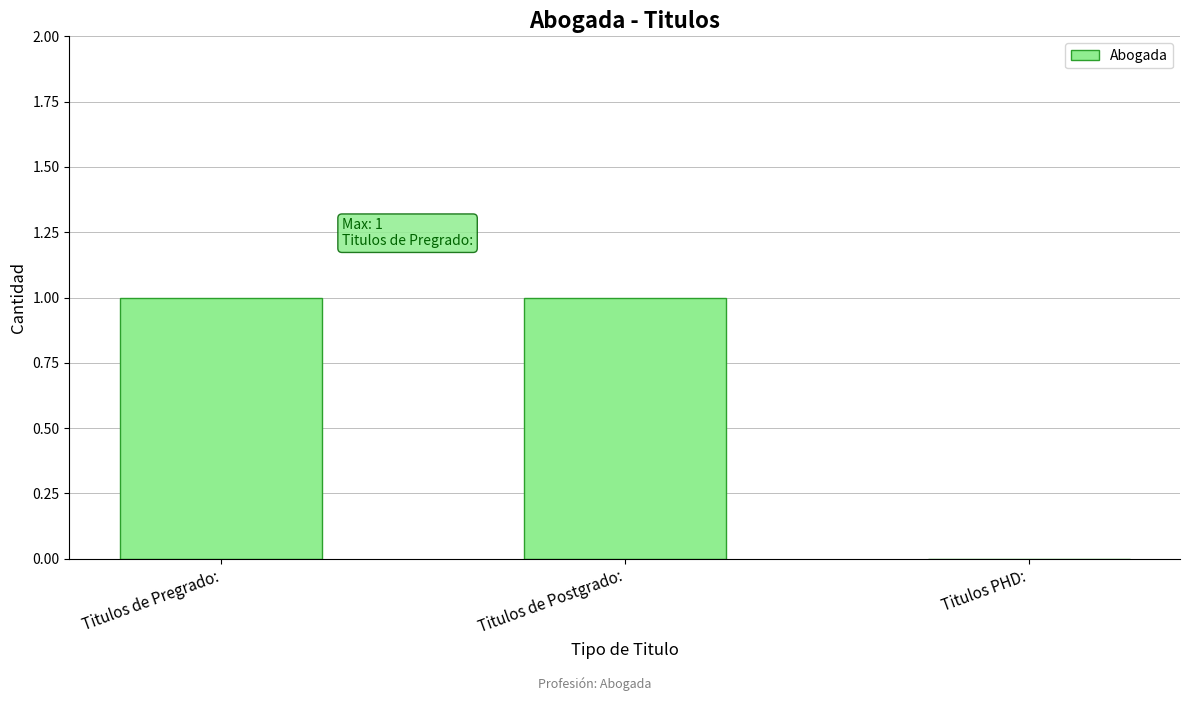

Which has a higher value, Titulos de Pregrado: or Titulos PHD:?

Titulos de Pregrado: